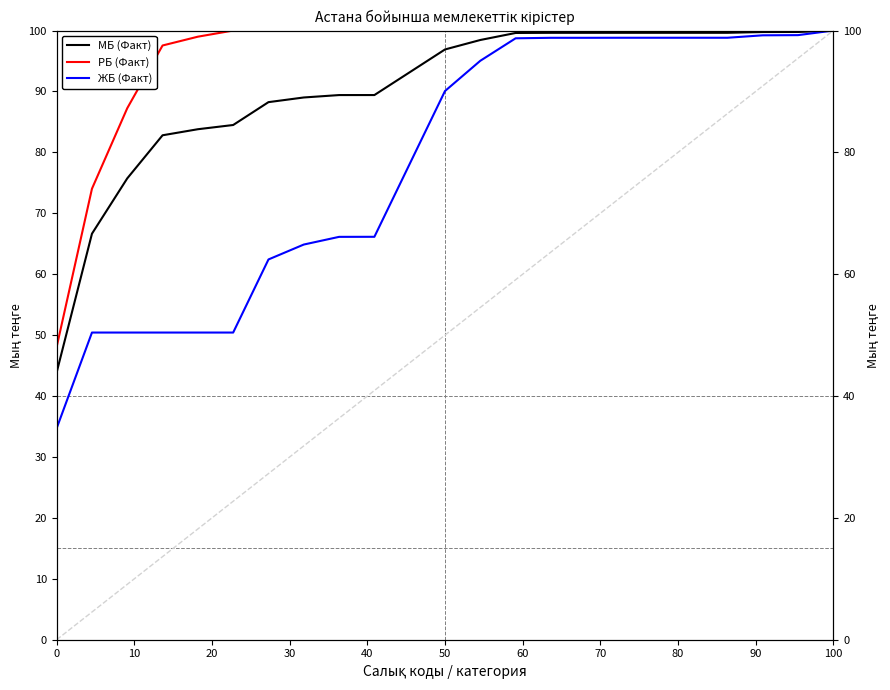

What is the lowest value of the ЖБ (Факт) series?

34.7